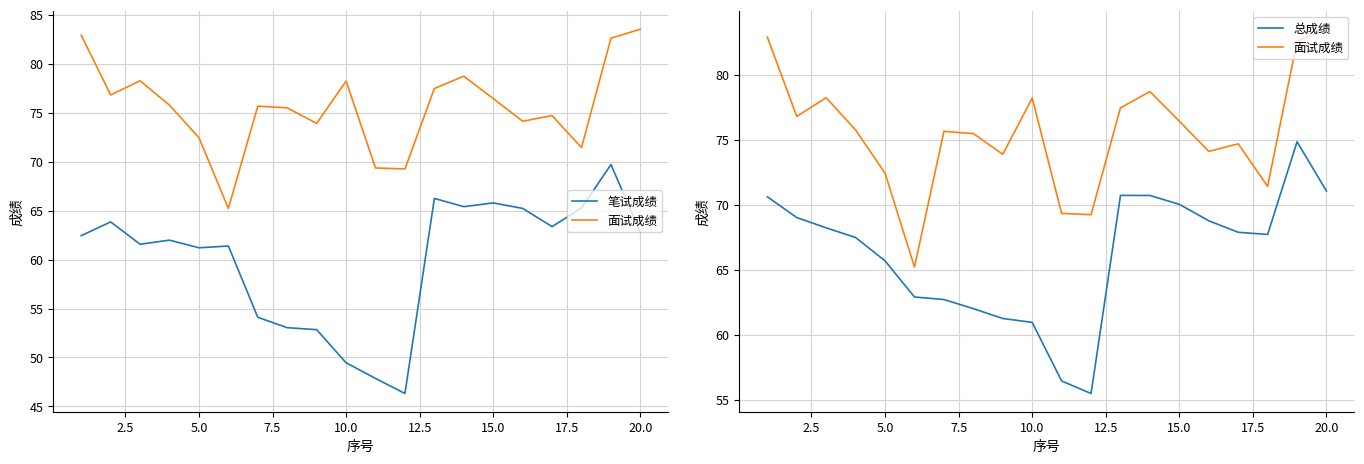

What are all the series names shown in the legend?

笔试成绩, 面试成绩, 总成绩